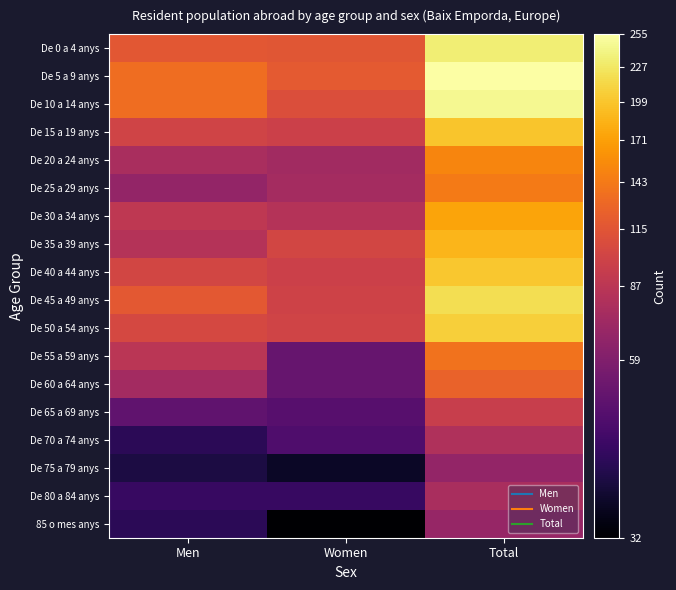

Rank the series by their maximum value, from highest to lowest.

De 5 a 9 anys, De 10 a 14 anys, De 0 a 4 anys, De 45 a 49 anys, De 50 a 54 anys, De 40 a 44 anys, De 15 a 19 anys, De 35 a 39 anys, De 30 a 34 anys, De 20 a 24 anys, De 25 a 29 anys, De 55 a 59 anys, De 60 a 64 anys, De 65 a 69 anys, De 70 a 74 anys, De 80 a 84 anys, 85 o mes anys, De 75 a 79 anys